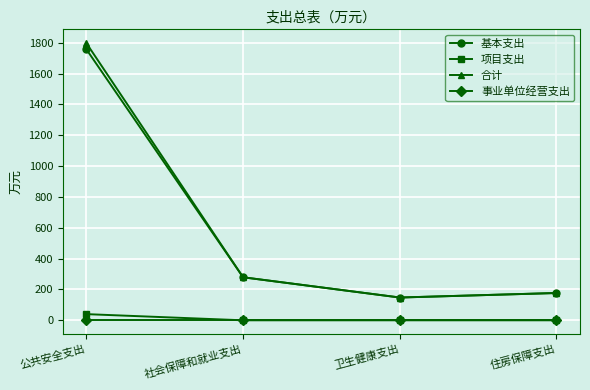

Count the number of categories in the chart.

4